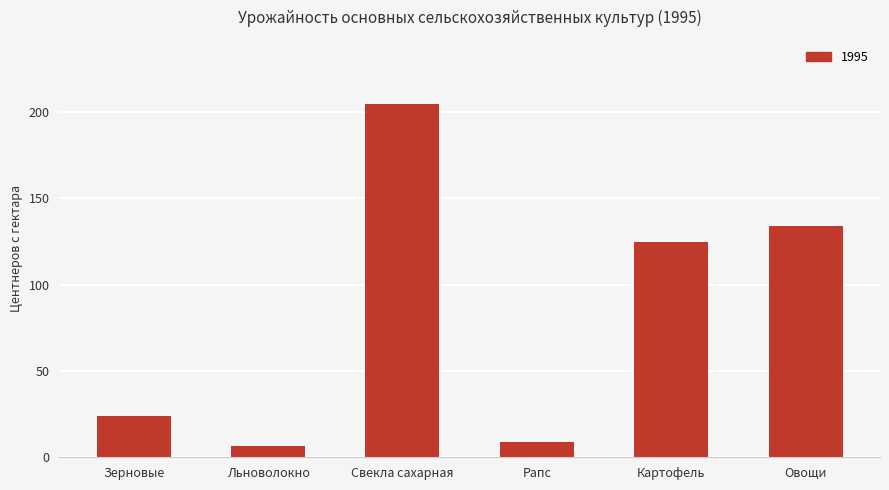

What is the label of the 3rd bar from the right?

Рапс